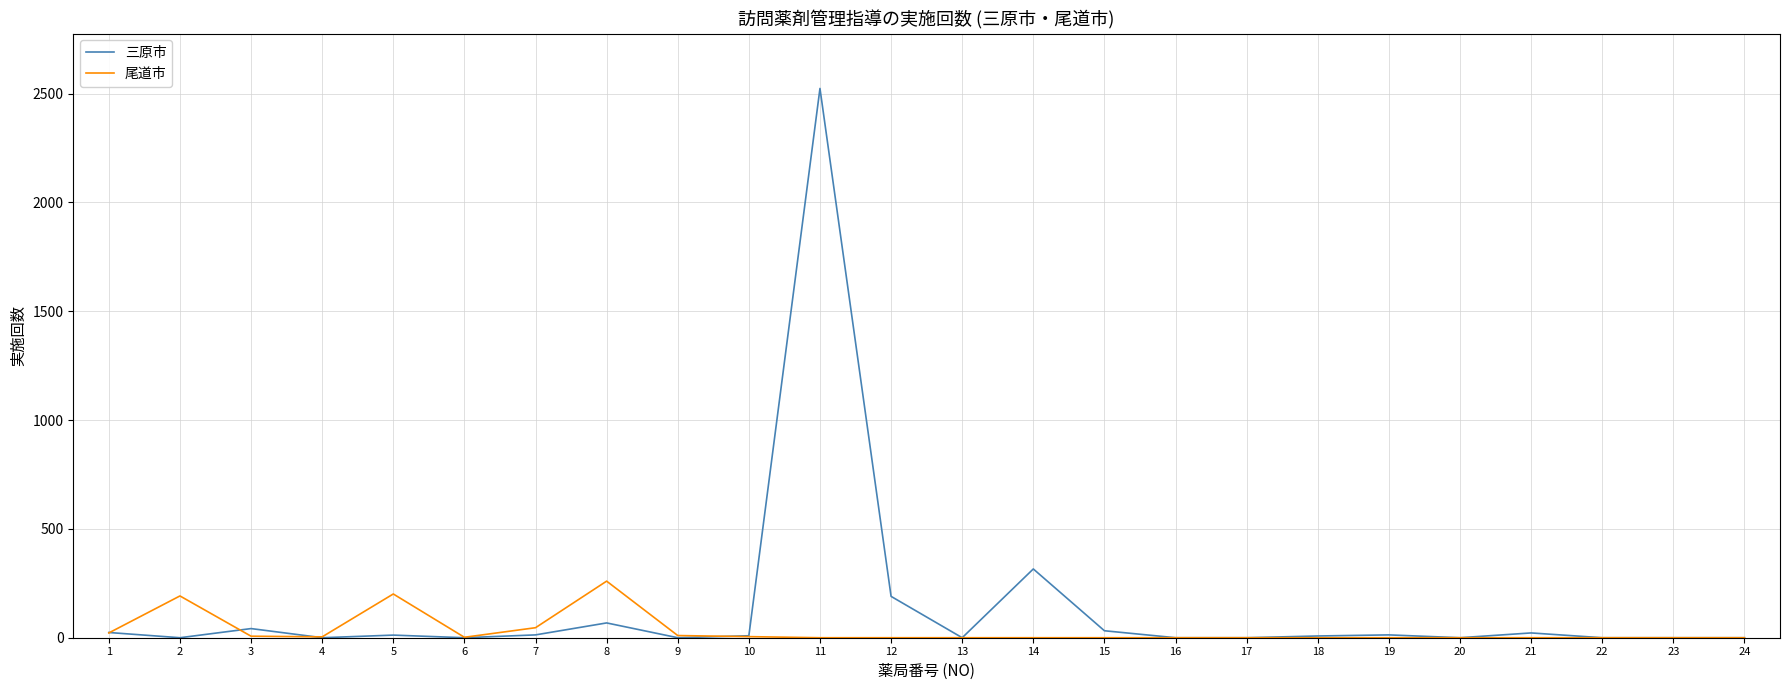

True or false: 三原市 and 尾道市 cross at least once.

True